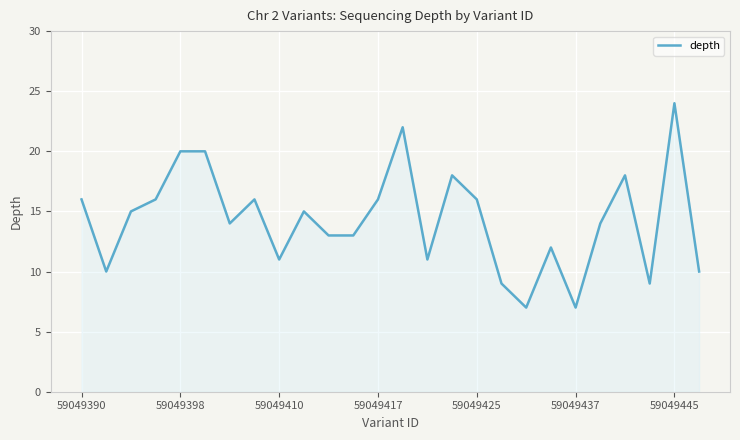

What is the difference between the maximum and minimum values?

17